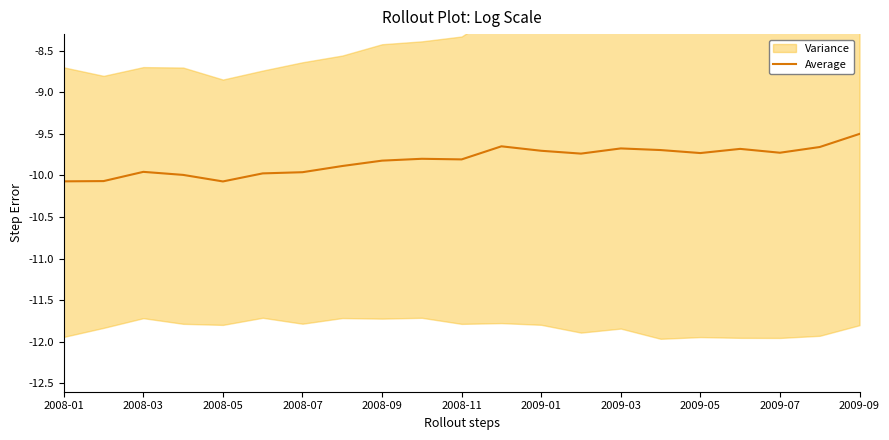

Is it true that Average equals -10.0 at 2008-07?

True